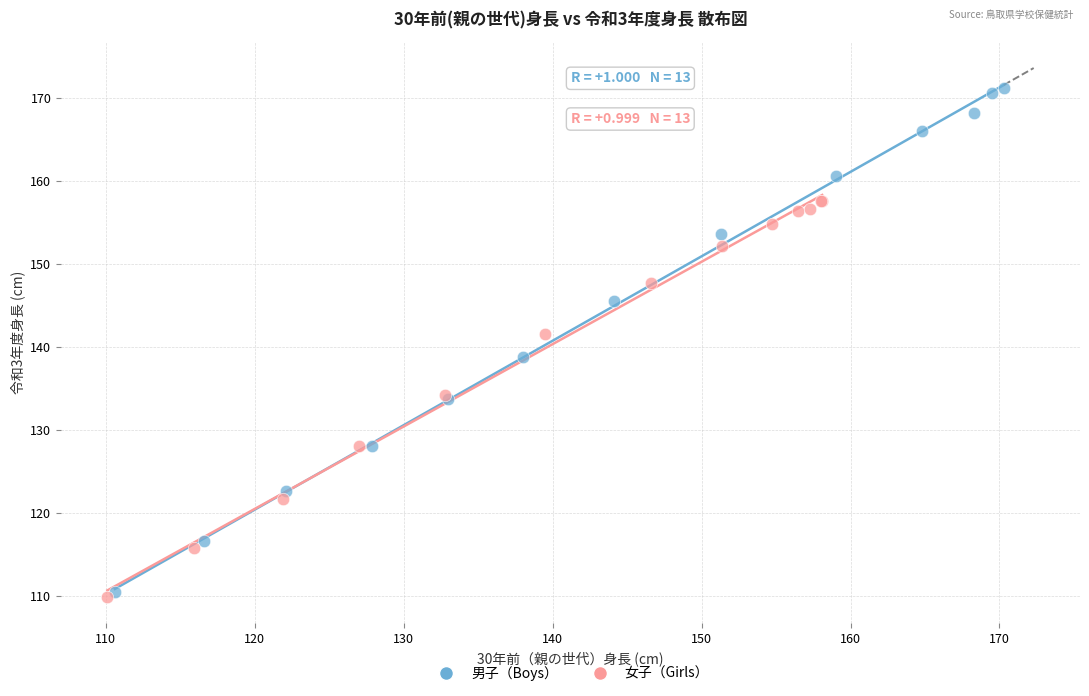

Which series has the largest Y range (max minus min)?

男子（Boys）